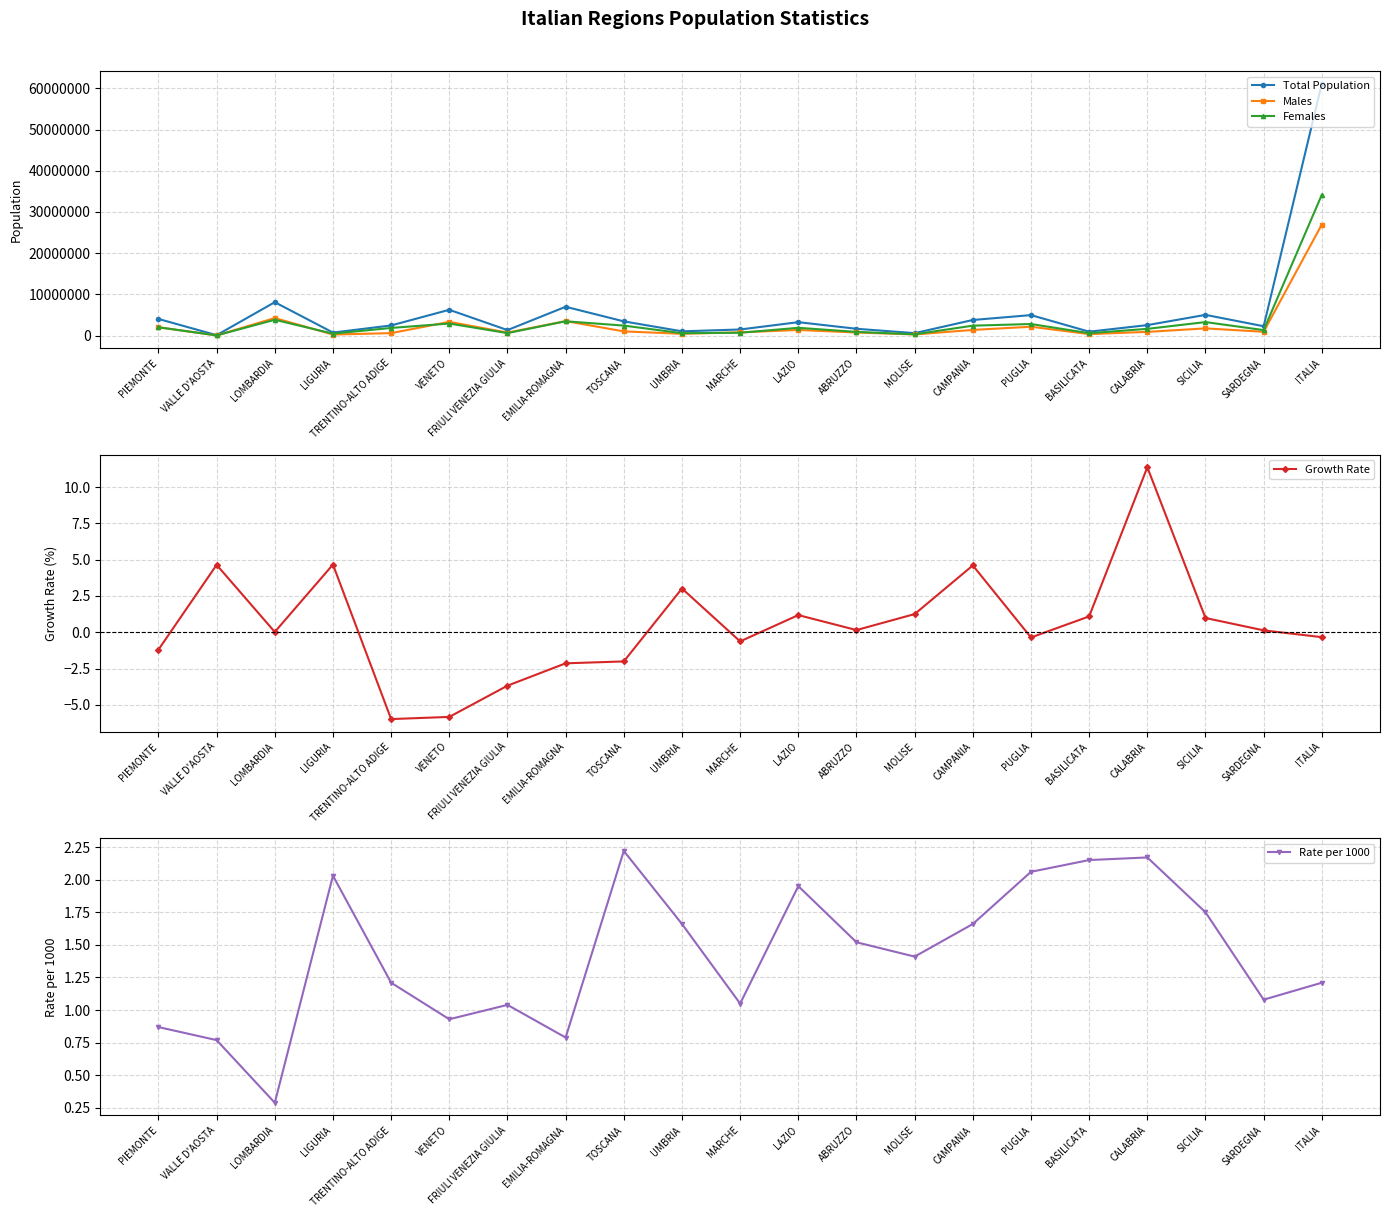

Rank the categories by Females value from highest to lowest.

ITALIA, LOMBARDIA, EMILIA-ROMAGNA, SICILIA, VENETO, PUGLIA, TOSCANA, CAMPANIA, PIEMONTE, LAZIO, TRENTINO-ALTO ADIGE, CALABRIA, SARDEGNA, ABRUZZO, MARCHE, FRIULI VENEZIA GIULIA, UMBRIA, BASILICATA, LIGURIA, MOLISE, VALLE D'AOSTA